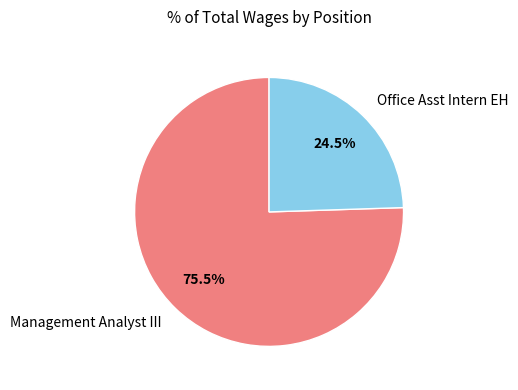

Does Management Analyst III represent more than half of the total?

Yes